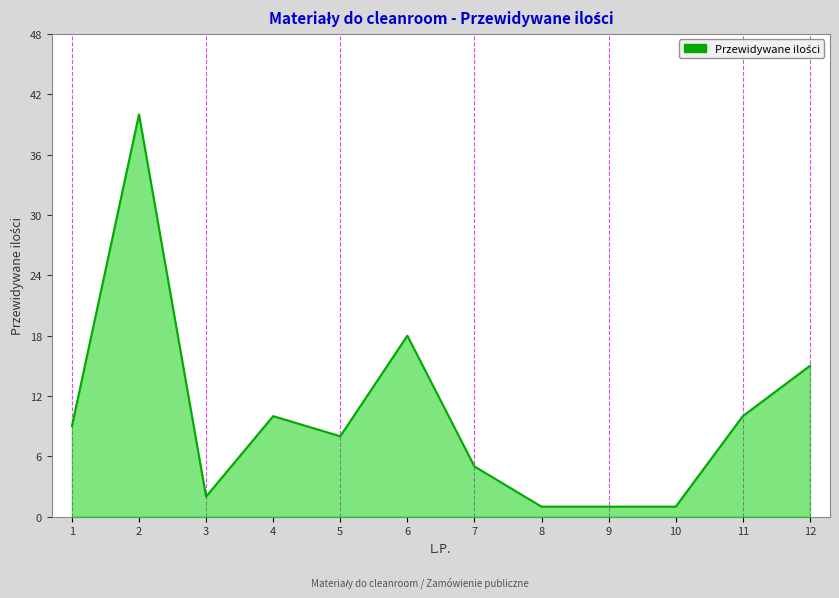

Reading left to right, transcribe all the data shown in this chart.

9	40	2	10	8	18	5	1	1	1	10	15